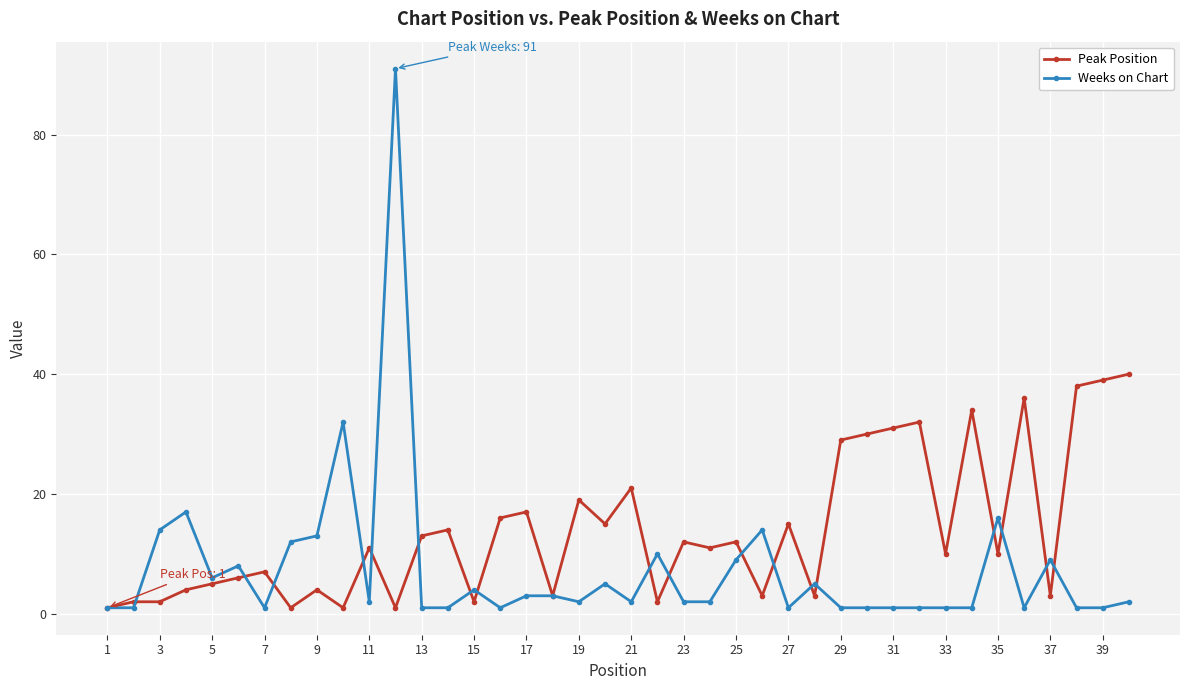

Which series has the largest range (max minus min)?

Weeks on Chart